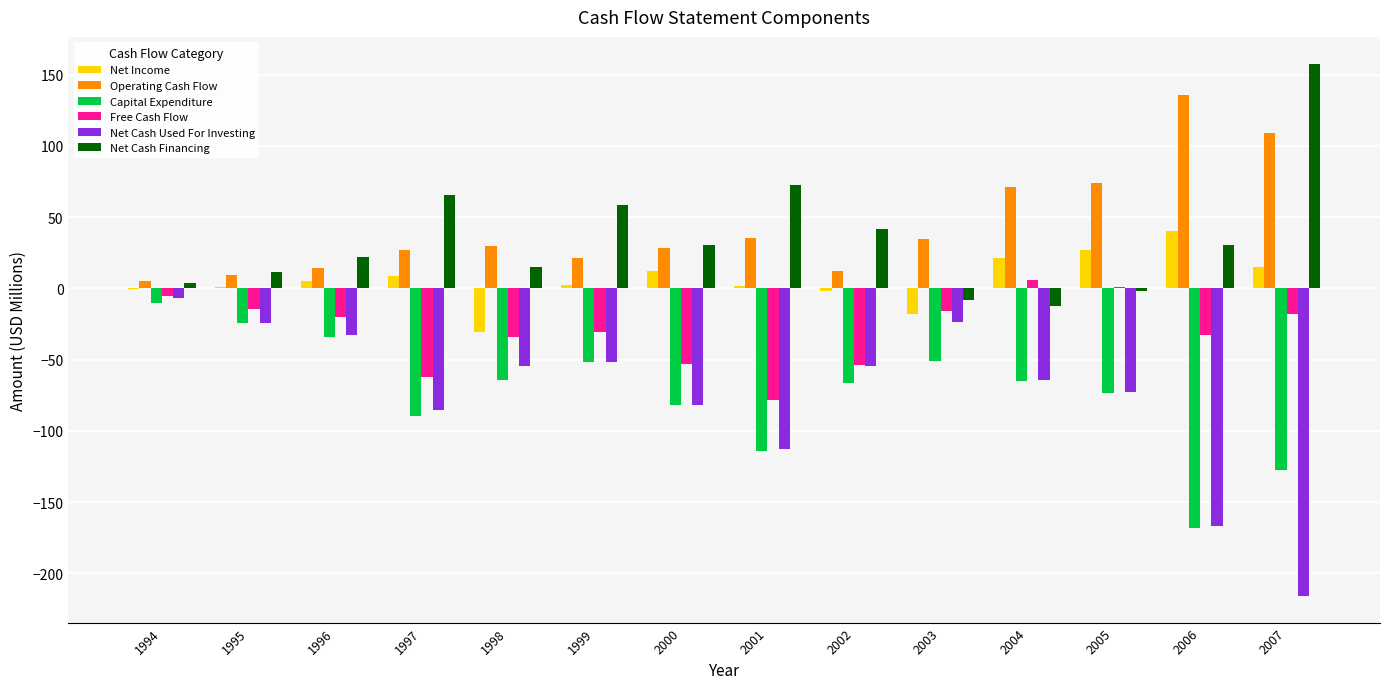

At which label does Net Income reach its peak?

2006